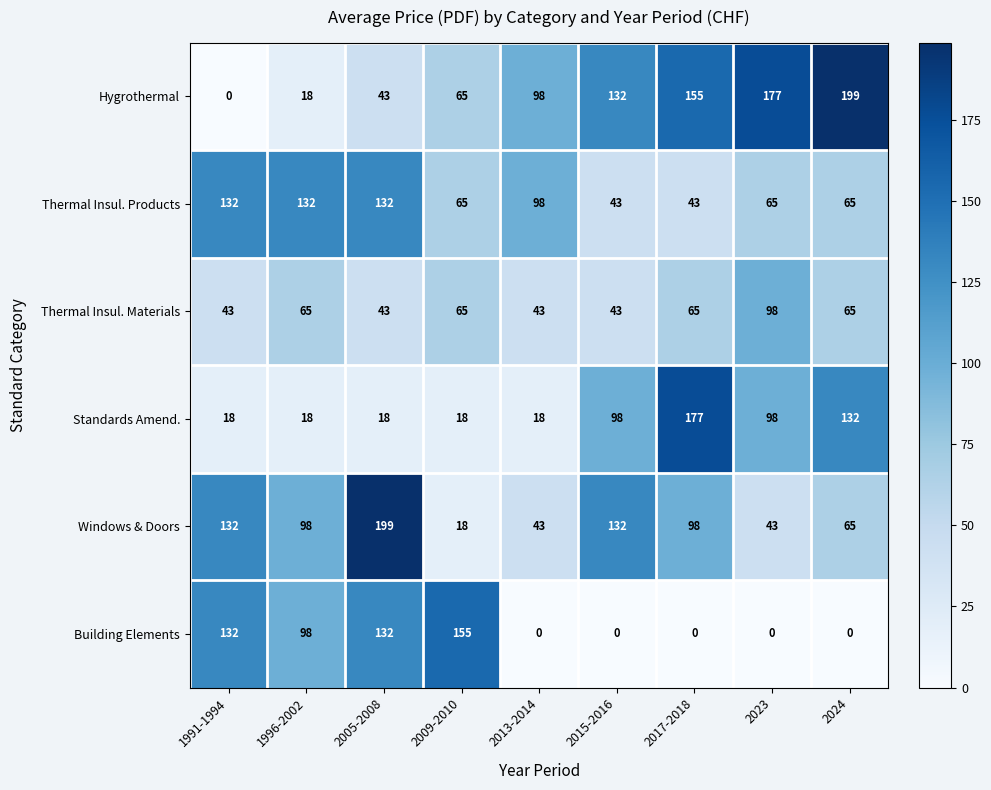

Where does the Thermal Insul. Products series first go above 65?

1991-1994